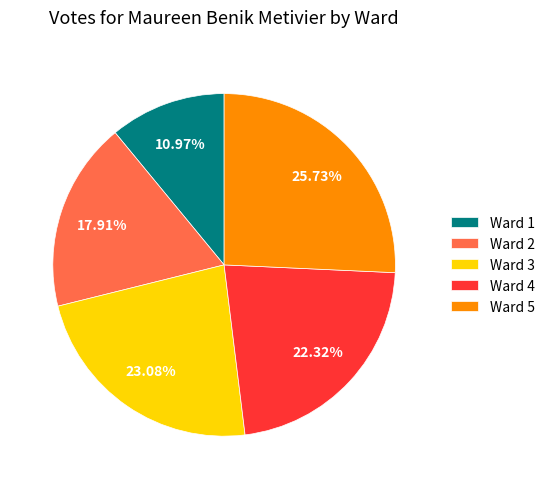

To the nearest percent, what is the difference between the largest and smallest slice percentages?

15%